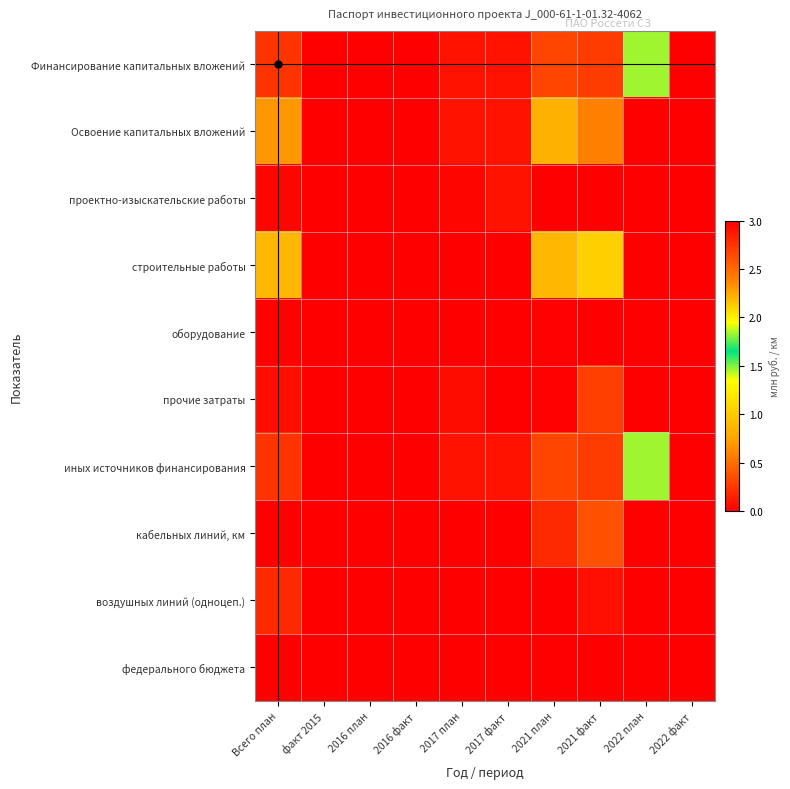

What is the greatest value displayed?

2.8